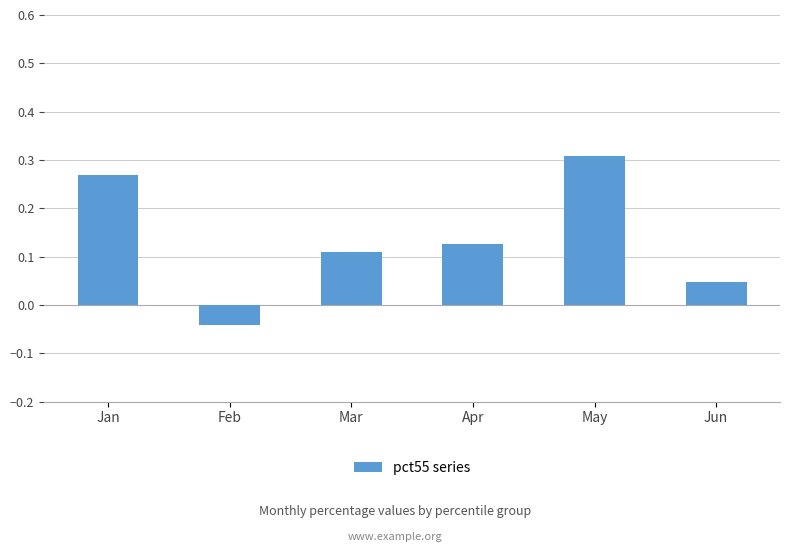

Which category has the highest value across all series?

May